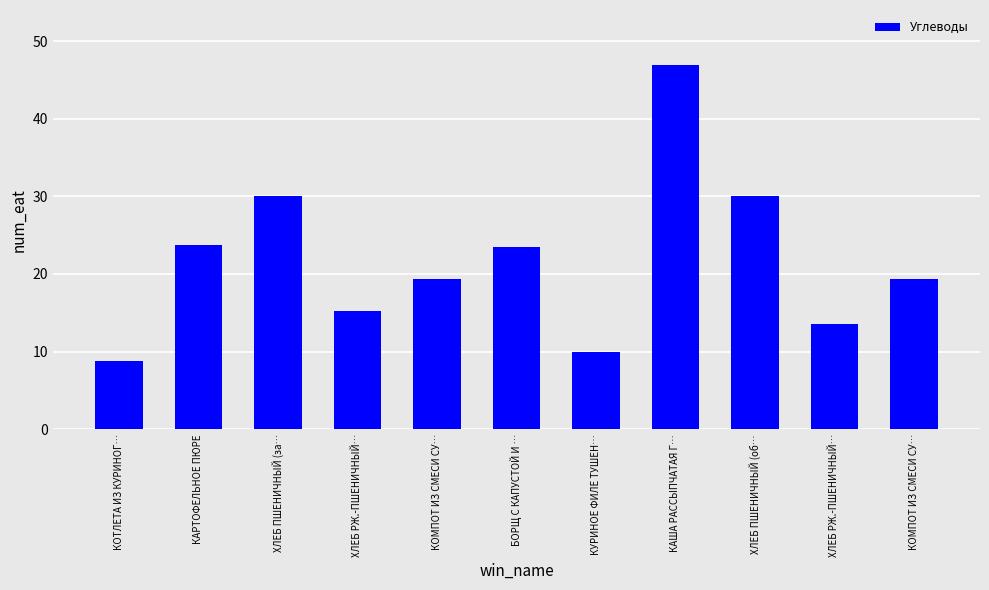

How many categories are shown in the chart?

11